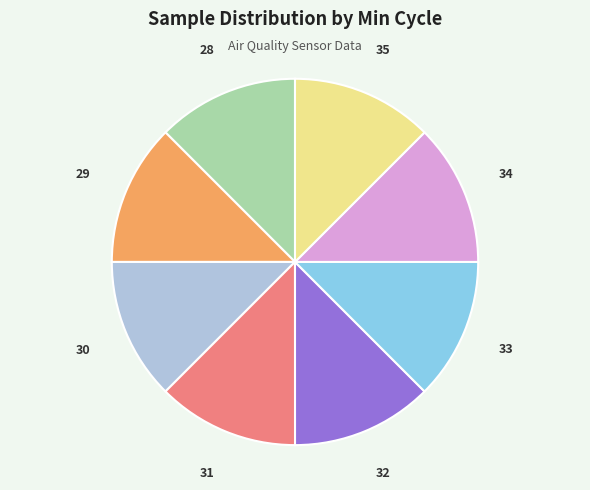

Is the sum of 35 and 34 greater than half?

No